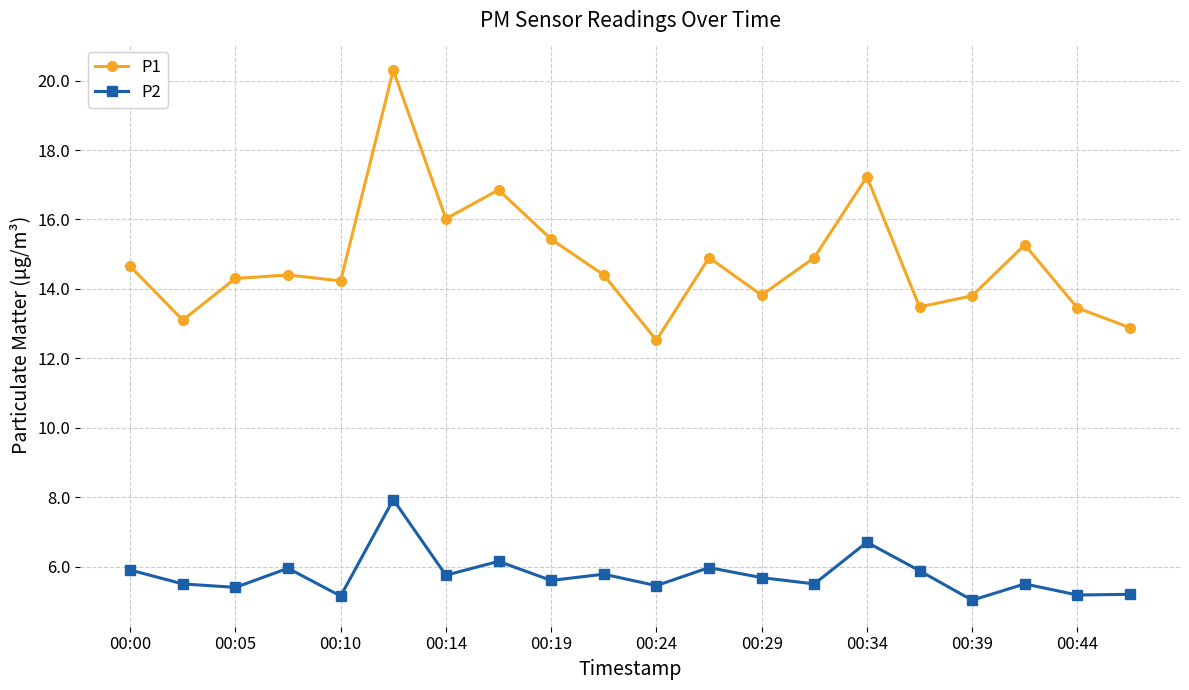

Rank the series by their average value, from highest to lowest.

P1, P2